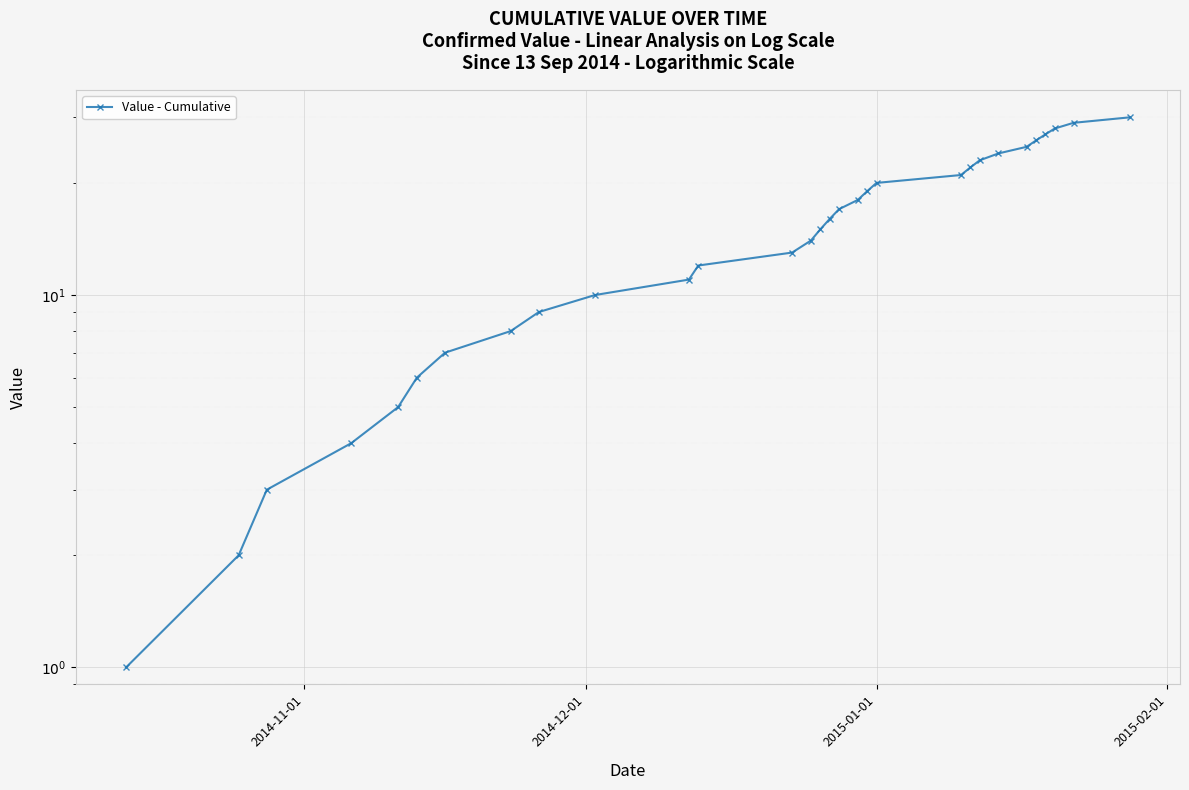

What is the smallest value displayed?

1